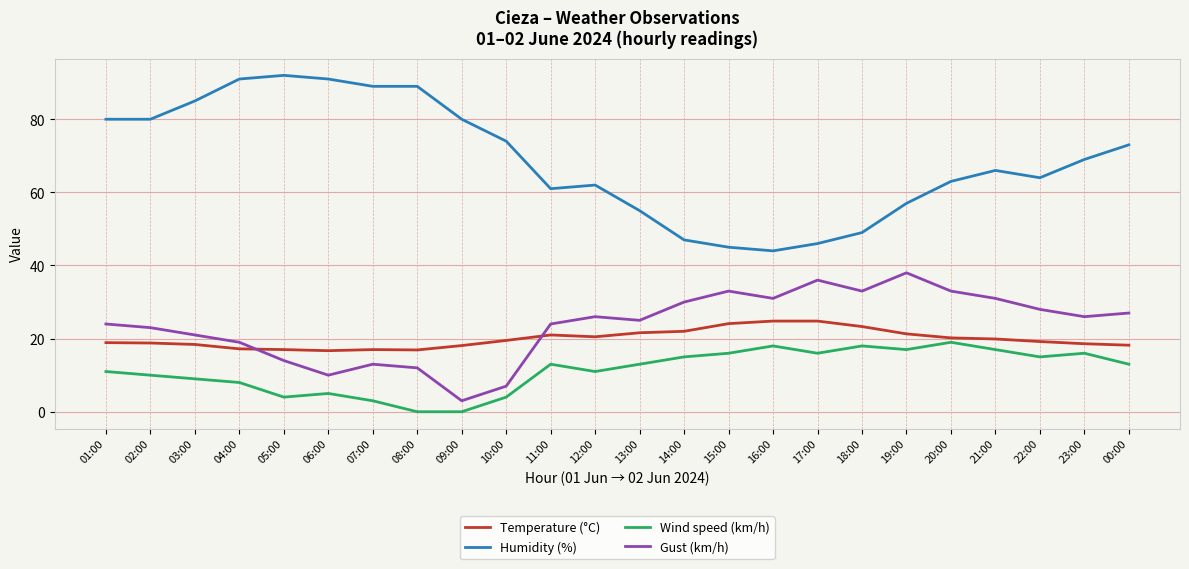

What value does the Gust (km/h) series have at 15:00?

33.0